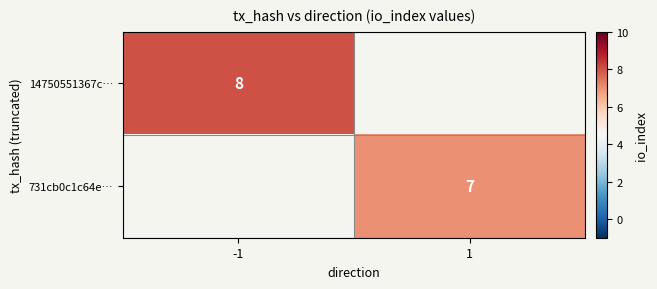

True or false: 14750551367c… has a value of 2 at -1.

False